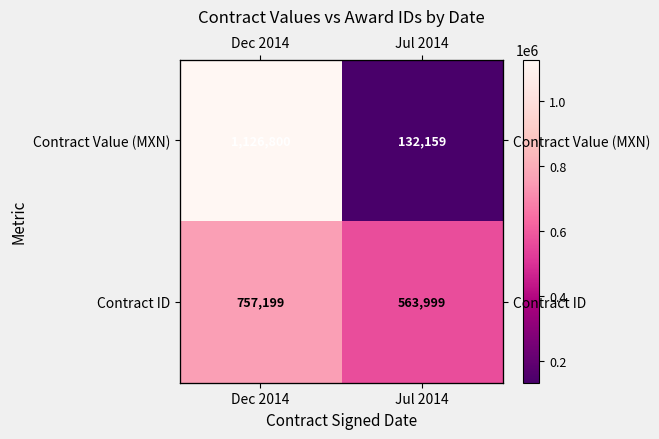

Rank the categories by Contract Value (MXN) value from highest to lowest.

Dec 2014, Jul 2014